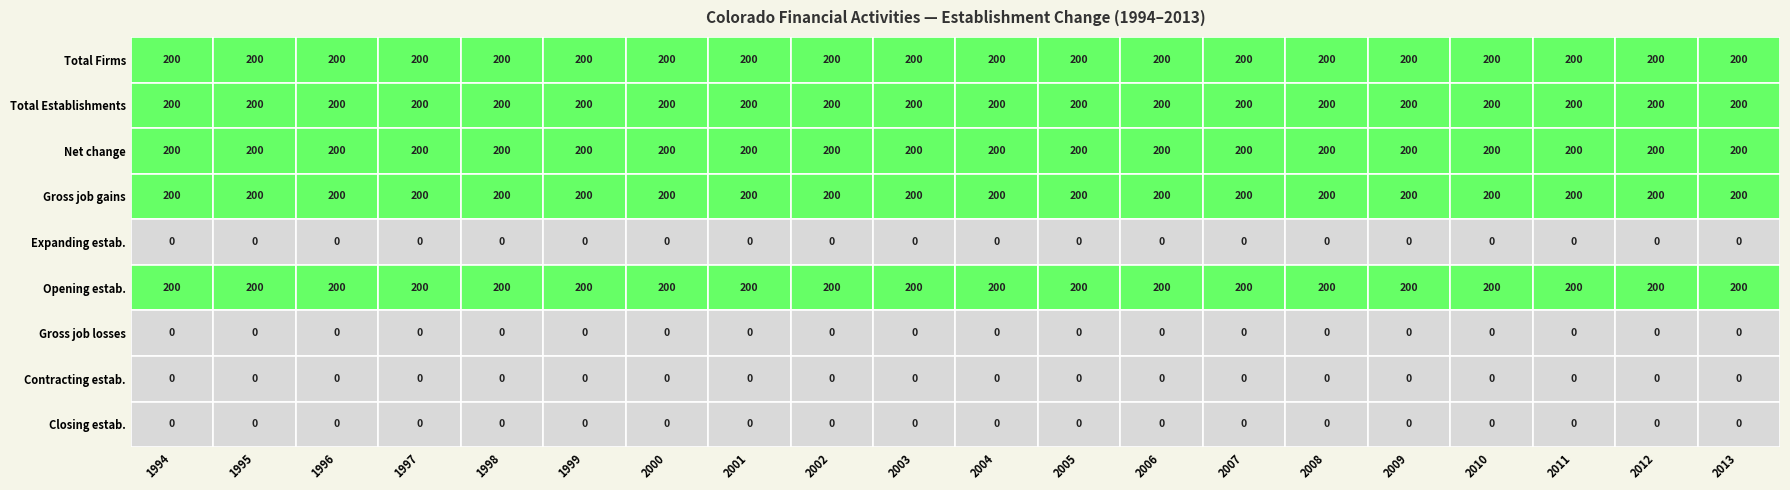

Reading right to left, list all the values displayed in this chart.

Total Firms: 2013=200	2012=200	2011=200	2010=200	2009=200	2008=200	2007=200	2006=200	2005=200	2004=200	2003=200	2002=200	2001=200	2000=200	1999=200	1998=200	1997=200	1996=200	1995=200	1994=200
Total Establishments: 2013=200	2012=200	2011=200	2010=200	2009=200	2008=200	2007=200	2006=200	2005=200	2004=200	2003=200	2002=200	2001=200	2000=200	1999=200	1998=200	1997=200	1996=200	1995=200	1994=200
Net change: 2013=200	2012=200	2011=200	2010=200	2009=200	2008=200	2007=200	2006=200	2005=200	2004=200	2003=200	2002=200	2001=200	2000=200	1999=200	1998=200	1997=200	1996=200	1995=200	1994=200
Gross job gains: 2013=200	2012=200	2011=200	2010=200	2009=200	2008=200	2007=200	2006=200	2005=200	2004=200	2003=200	2002=200	2001=200	2000=200	1999=200	1998=200	1997=200	1996=200	1995=200	1994=200
Expanding estab.: 2013=0	2012=0	2011=0	2010=0	2009=0	2008=0	2007=0	2006=0	2005=0	2004=0	2003=0	2002=0	2001=0	2000=0	1999=0	1998=0	1997=0	1996=0	1995=0	1994=0
Opening estab.: 2013=200	2012=200	2011=200	2010=200	2009=200	2008=200	2007=200	2006=200	2005=200	2004=200	2003=200	2002=200	2001=200	2000=200	1999=200	1998=200	1997=200	1996=200	1995=200	1994=200
Gross job losses: 2013=0	2012=0	2011=0	2010=0	2009=0	2008=0	2007=0	2006=0	2005=0	2004=0	2003=0	2002=0	2001=0	2000=0	1999=0	1998=0	1997=0	1996=0	1995=0	1994=0
Contracting estab.: 2013=0	2012=0	2011=0	2010=0	2009=0	2008=0	2007=0	2006=0	2005=0	2004=0	2003=0	2002=0	2001=0	2000=0	1999=0	1998=0	1997=0	1996=0	1995=0	1994=0
Closing estab.: 2013=0	2012=0	2011=0	2010=0	2009=0	2008=0	2007=0	2006=0	2005=0	2004=0	2003=0	2002=0	2001=0	2000=0	1999=0	1998=0	1997=0	1996=0	1995=0	1994=0